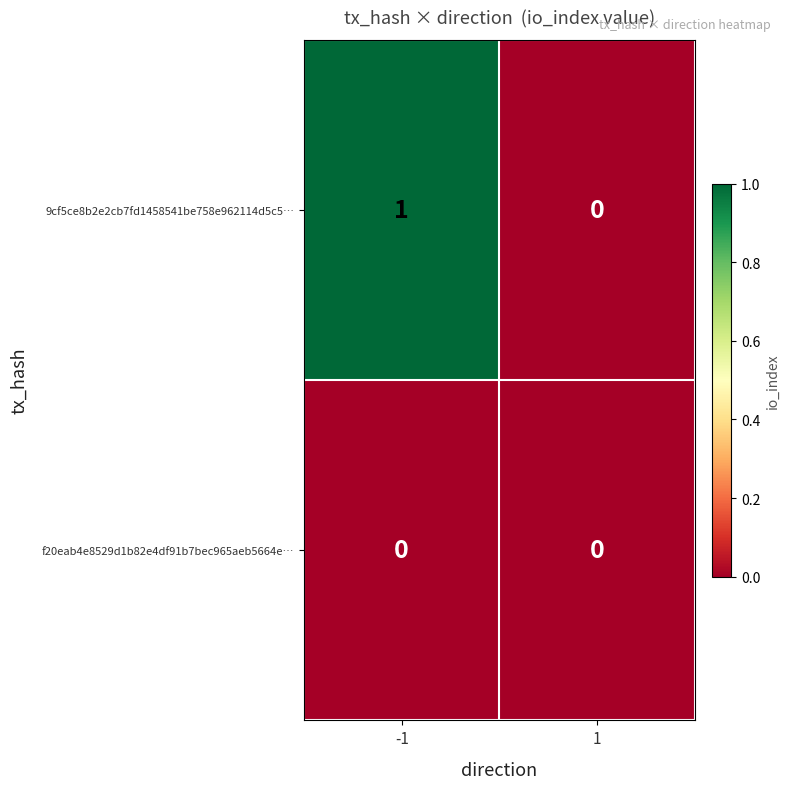

What is the total value across all series at -1?

1